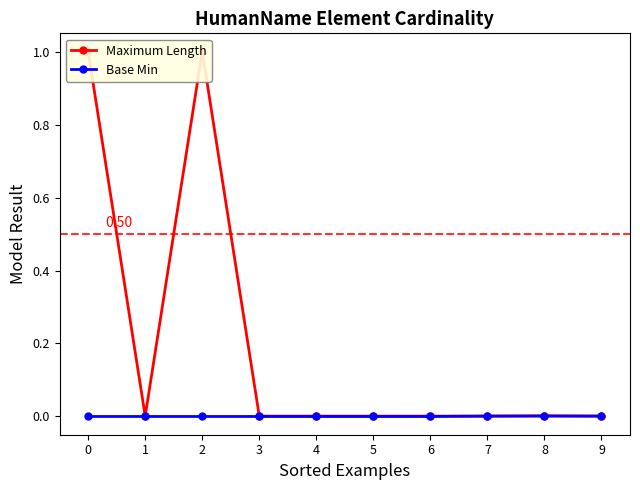

The value of Base Min at 6 is 0.0. True or false?

True